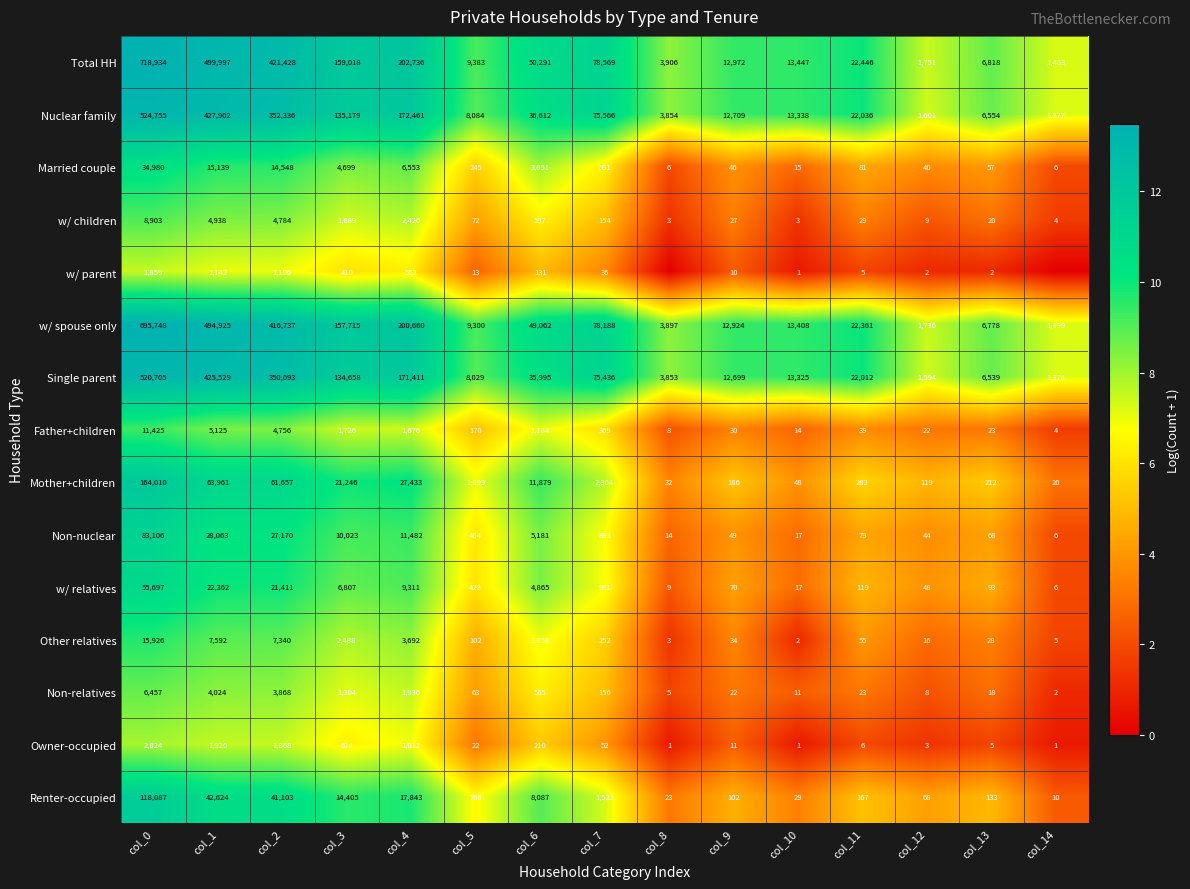

Is the value of w/ parent at col_11 greater than the value of w/ children at col_4?

No